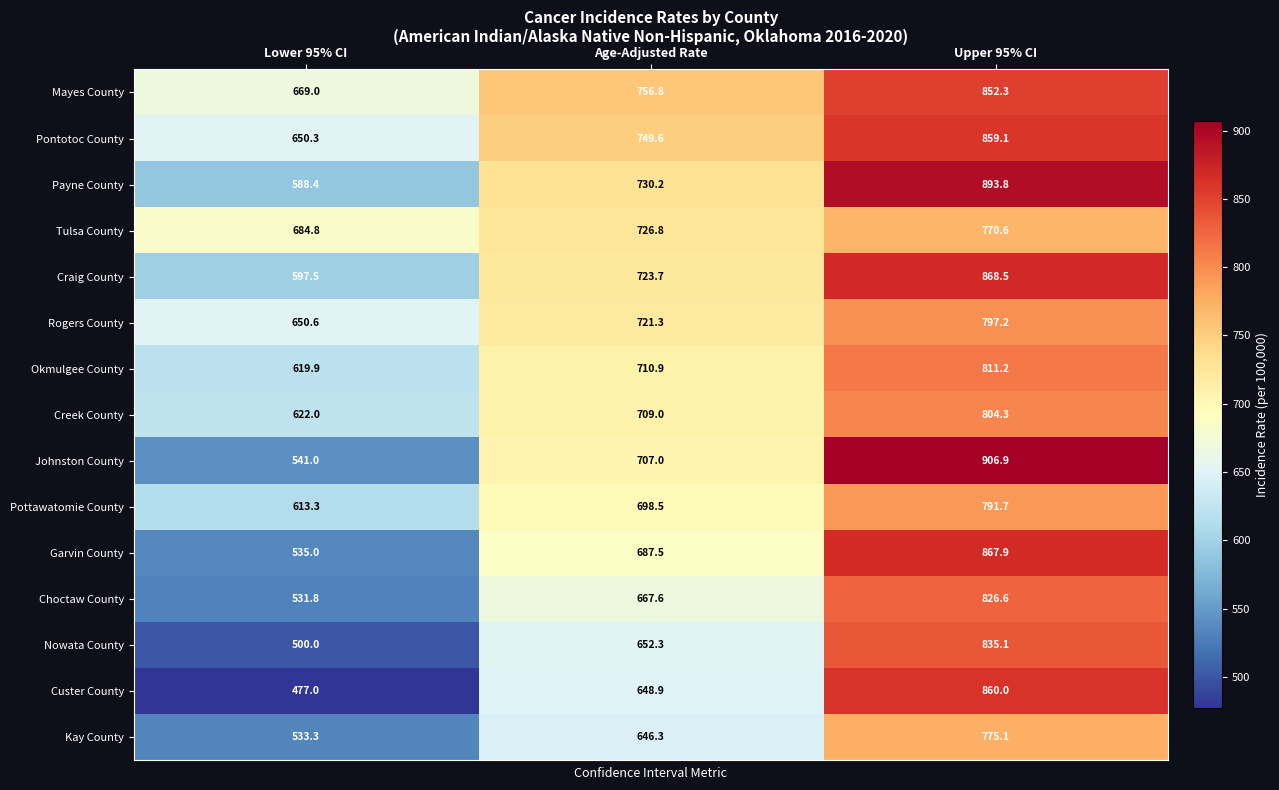

What is the difference between the maximum and minimum values in the Mayes County series?

183.3